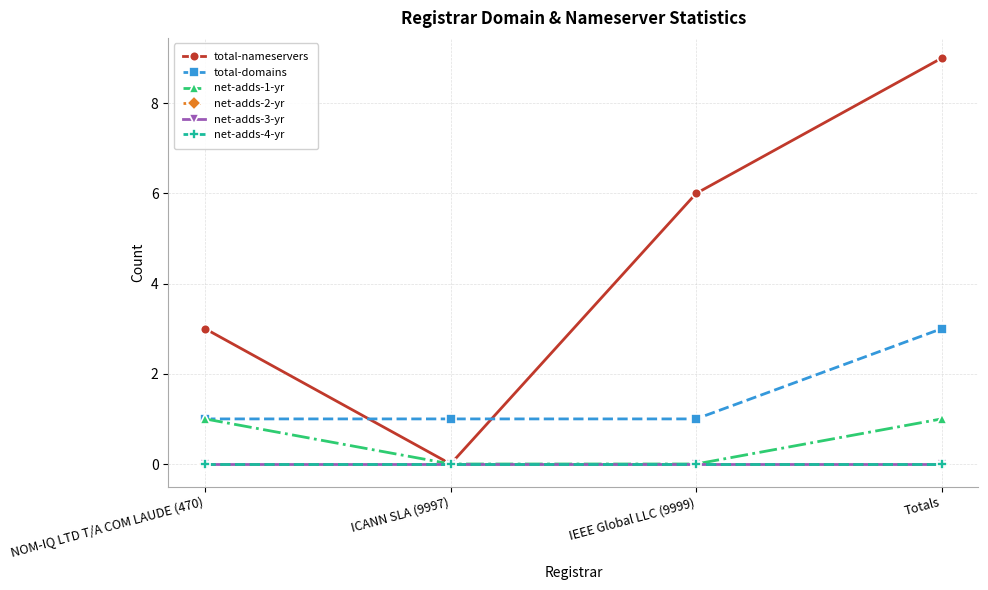

What position from the right is Totals?

1